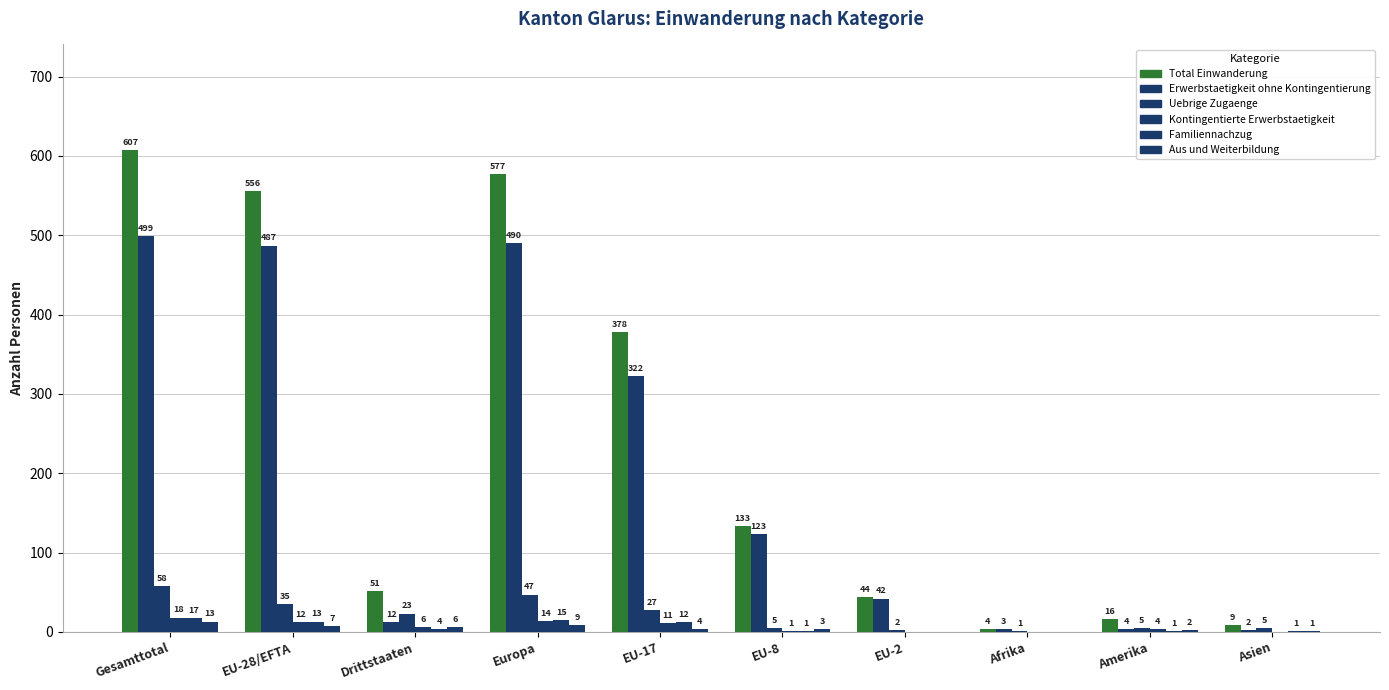

How many categories are shown in the chart?

10